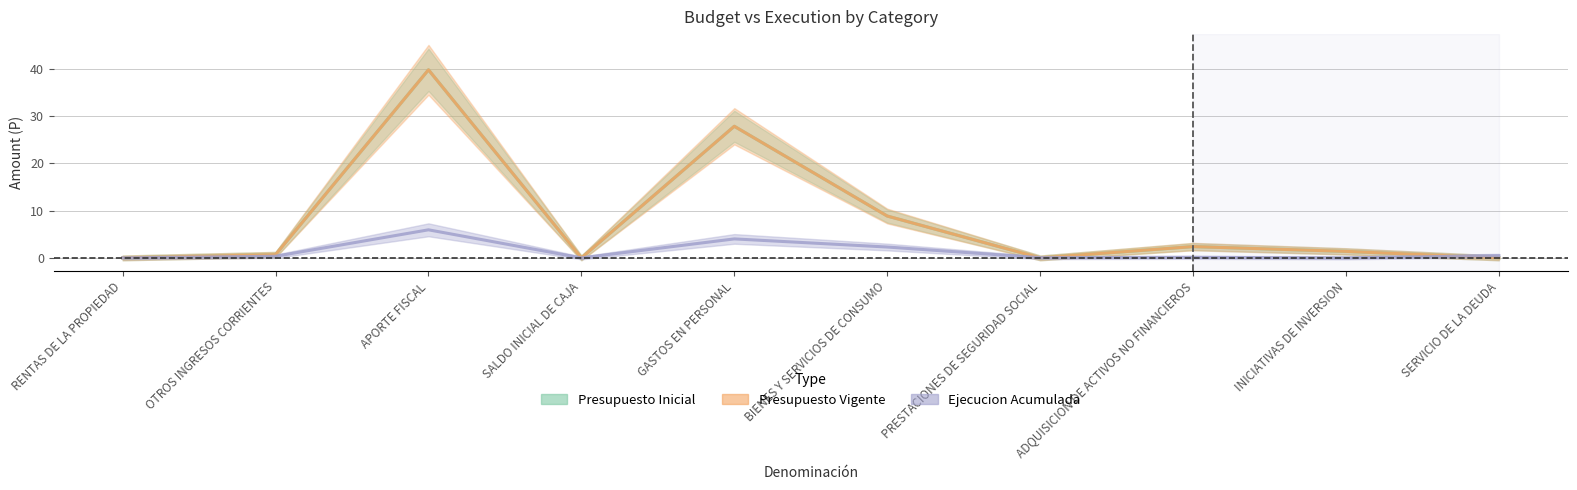

What is the spread (max minus min) of values at BIENES Y SERVICIOS DE CONSUMO?

6.6